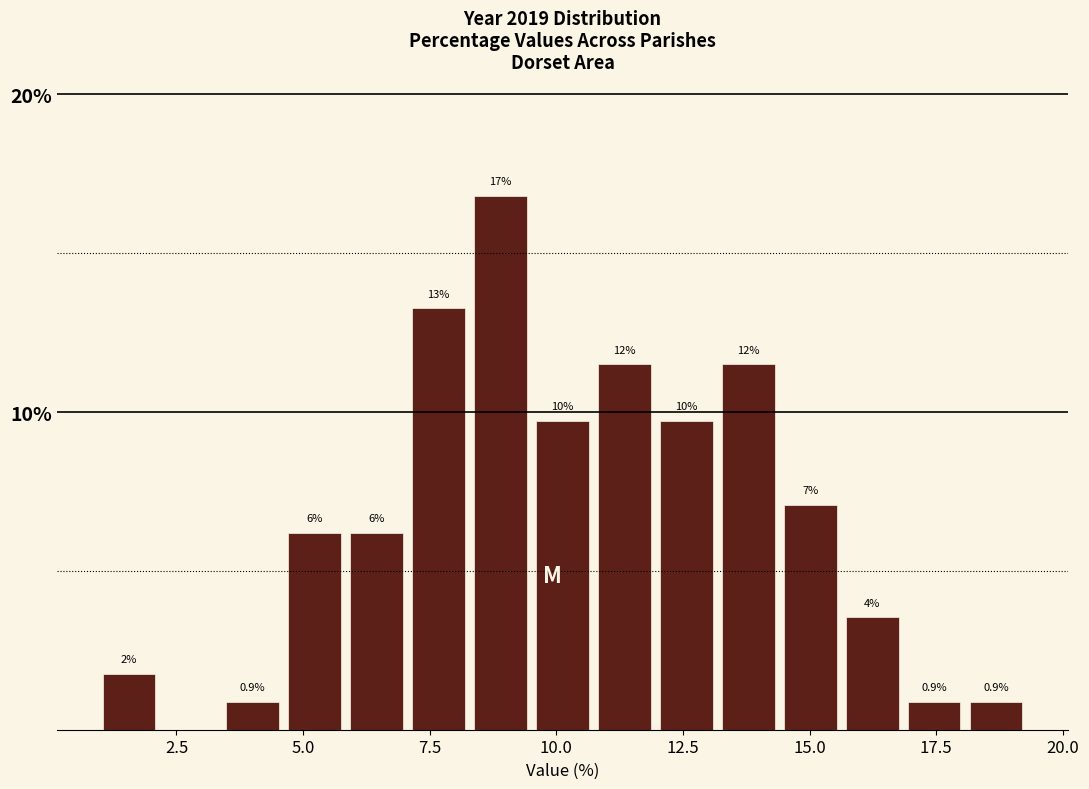

Read against the x-axis, roughly where is the centre of the tallest bar?

9.0